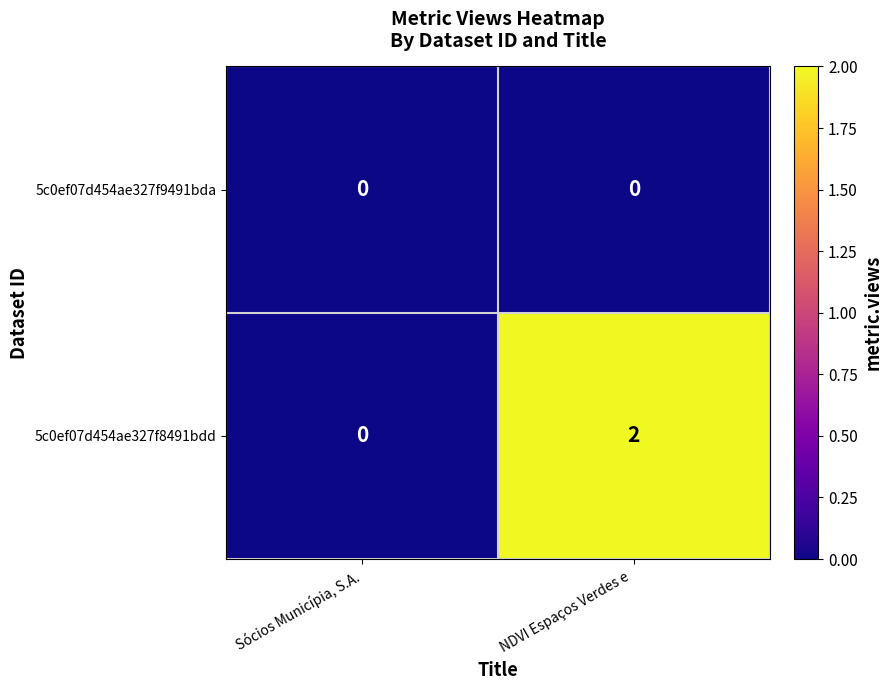

How many values in 5c0ef07d454ae327f8491bdd are above zero?

1